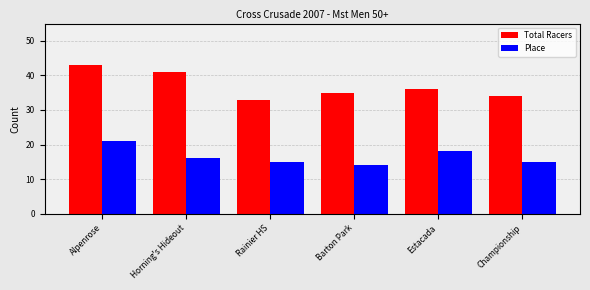

What is the smallest value displayed?

14